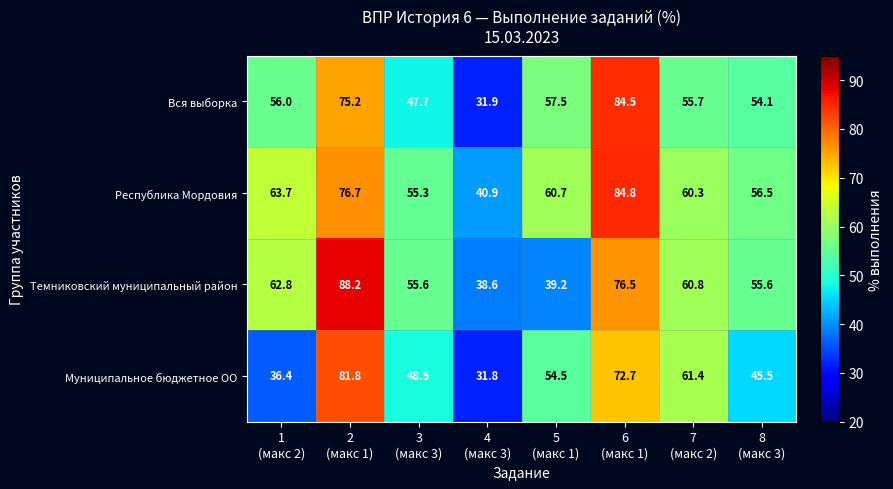

List the series in order of their peak value, lowest first.

Муниципальное бюджетное ОО, Вся выборка, Республика Мордовия, Темниковский муниципальный район